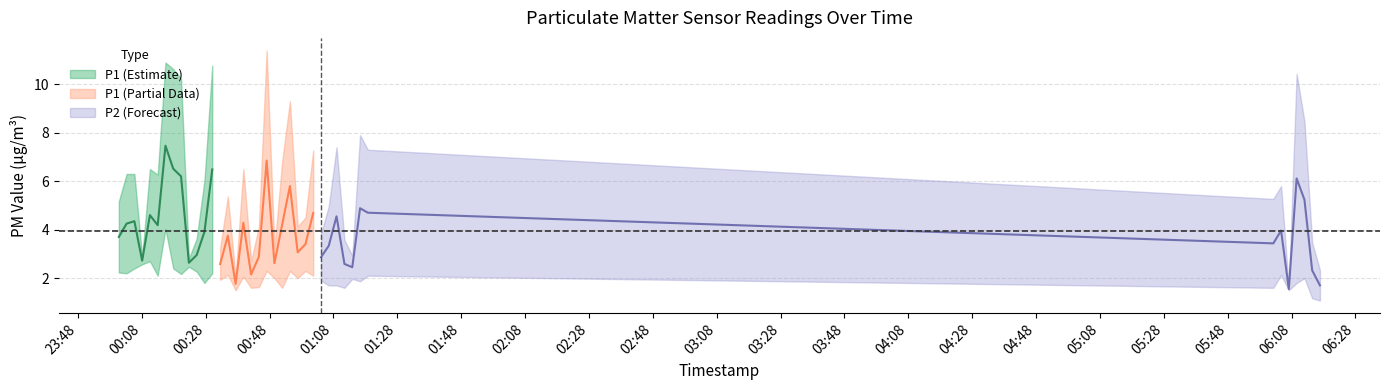

Which series has the largest total across all categories?

P1